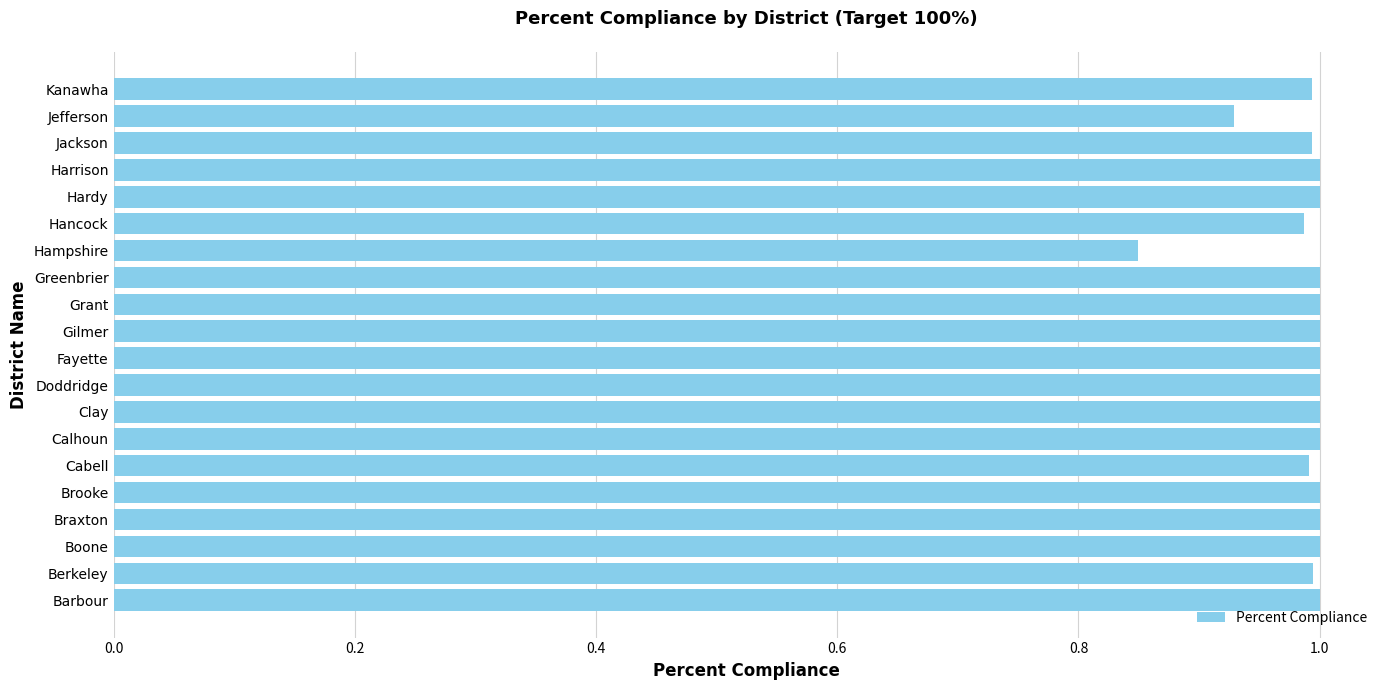

Which has a higher value, Jefferson or Jackson?

Jackson